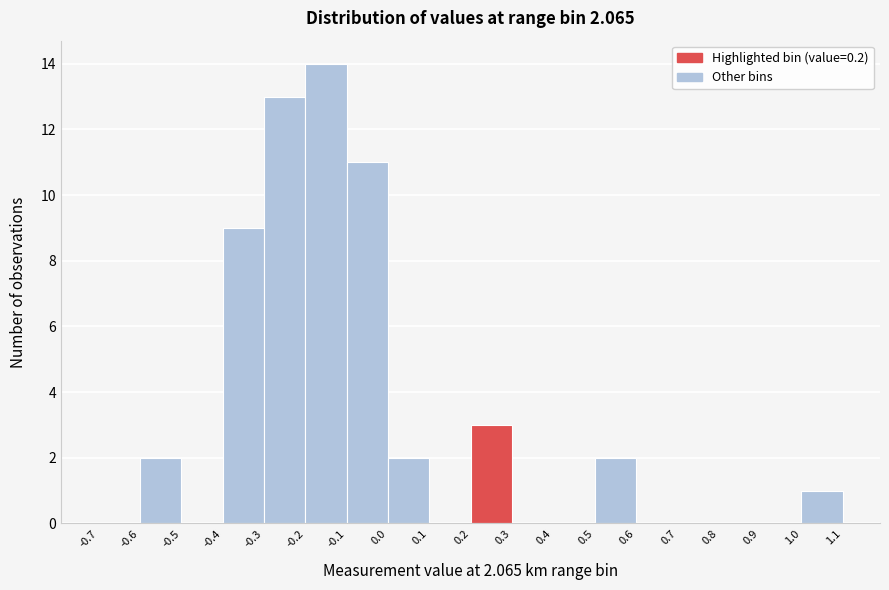

Over which range of the x-axis is the bar tallest?

-0.2 to -0.1